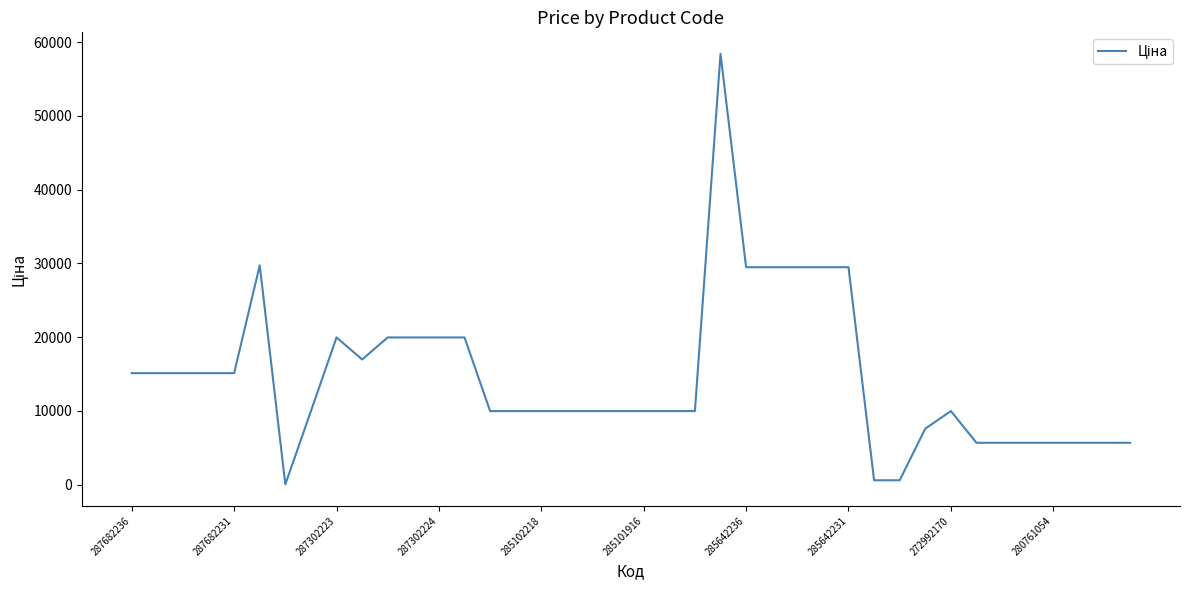

What is the difference between the maximum and minimum values?

58394.5